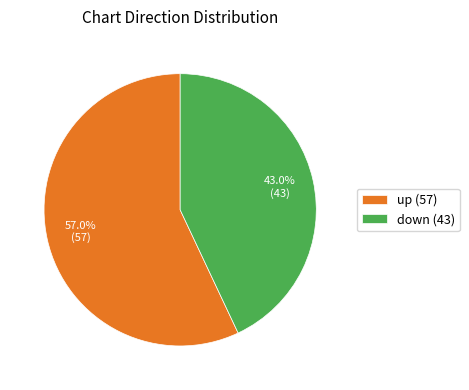

To the nearest percent, what is the difference between the down and up slice percentages?

14%